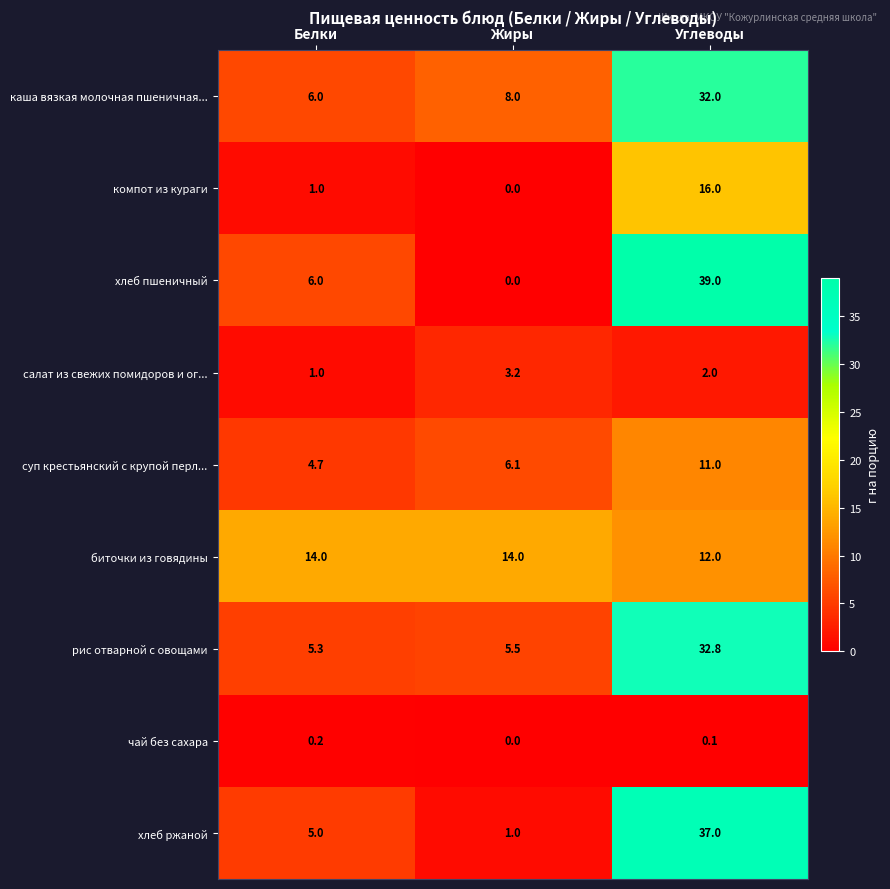

At which category is the sum across all series the highest?

Углеводы